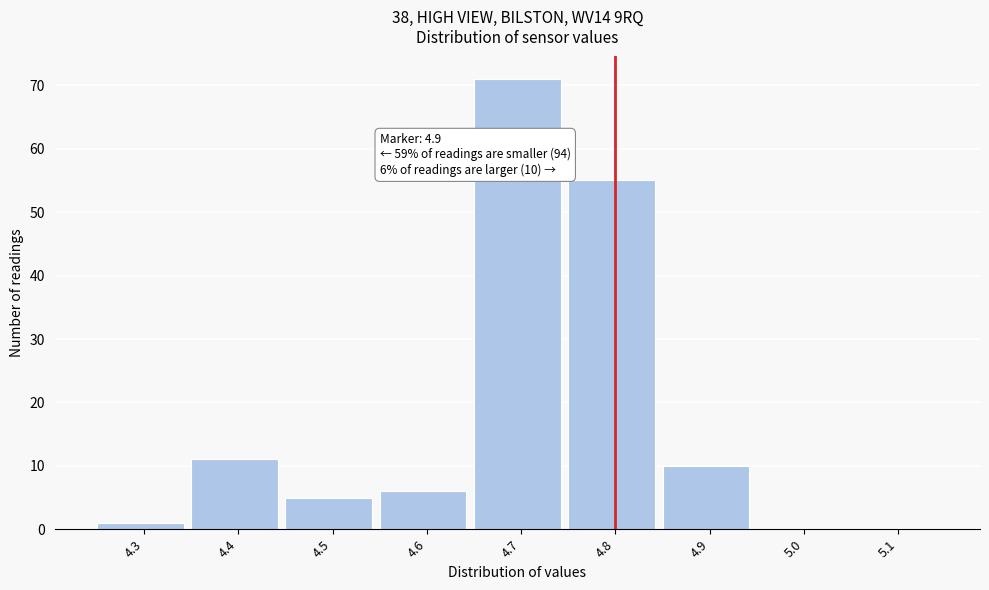

Reading left to right, list all the values displayed in this chart.

4.3=1	4.4=11	4.5=5	4.6=6	4.7=71	4.8=55	4.9=10	5.0=0	5.1=0